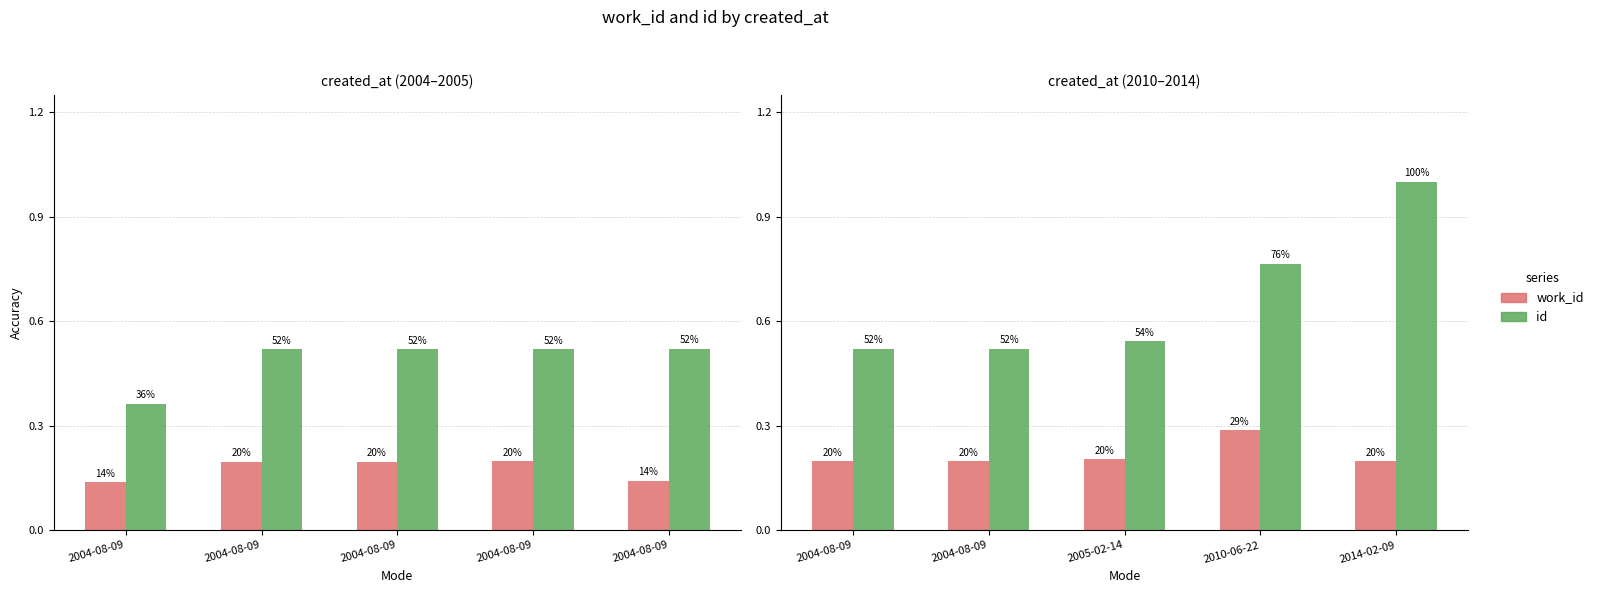

What is the value of the id bar at the 4th from the left?

0.5